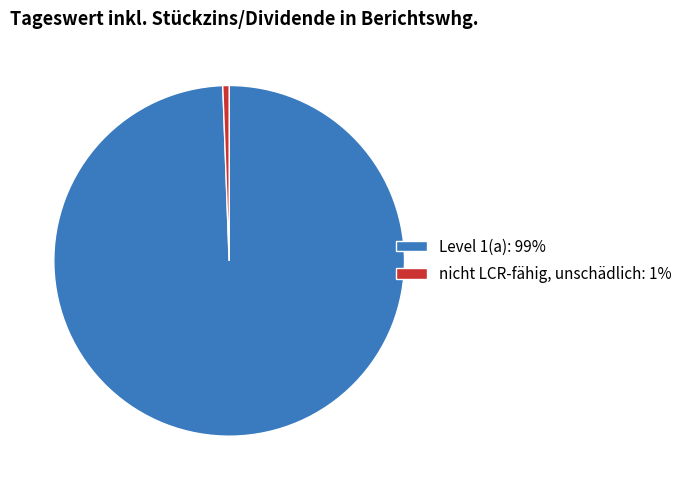

Is there any slice that represents more than half of the pie?

Yes